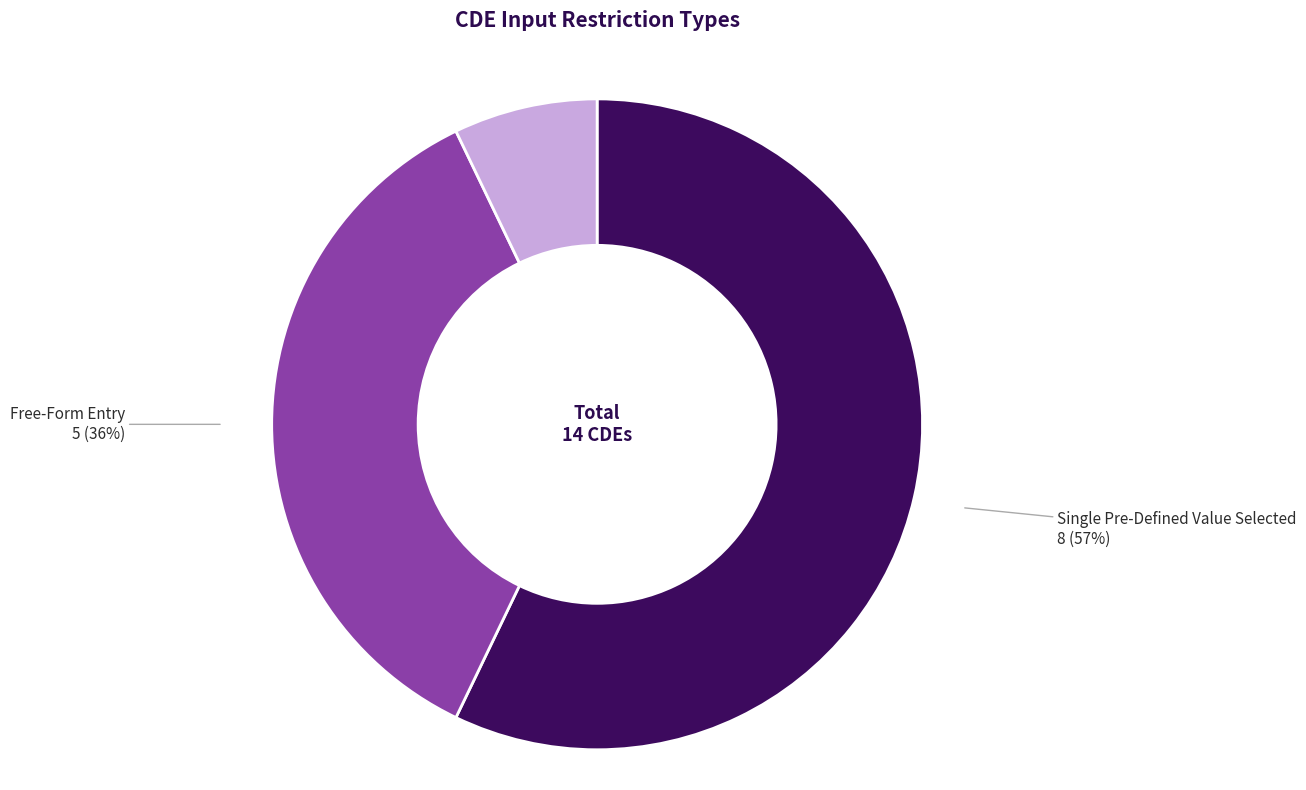

How many segments does this pie chart have?

3